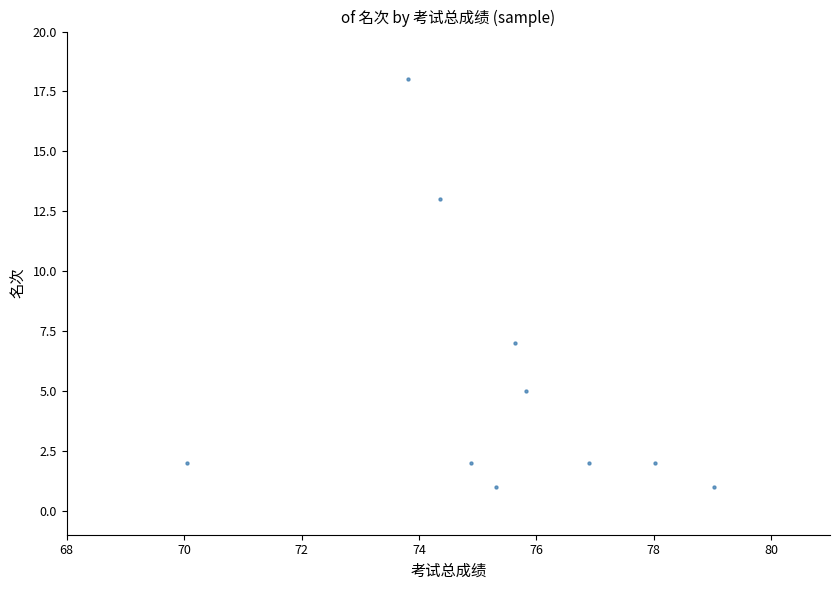

What is the range of Y values (max minus min)?

17